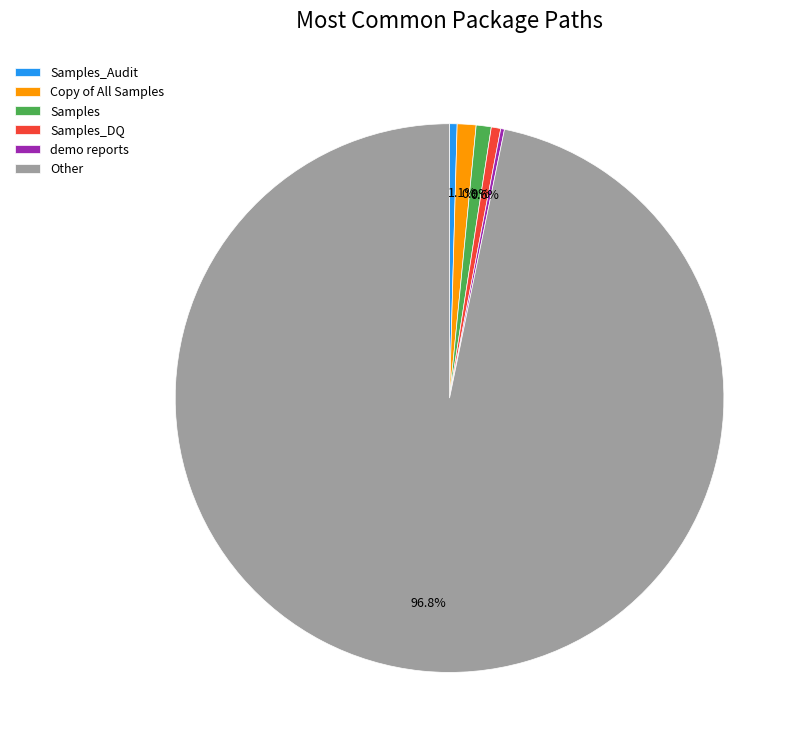

What portion of the pie excludes Samples?

99.1%